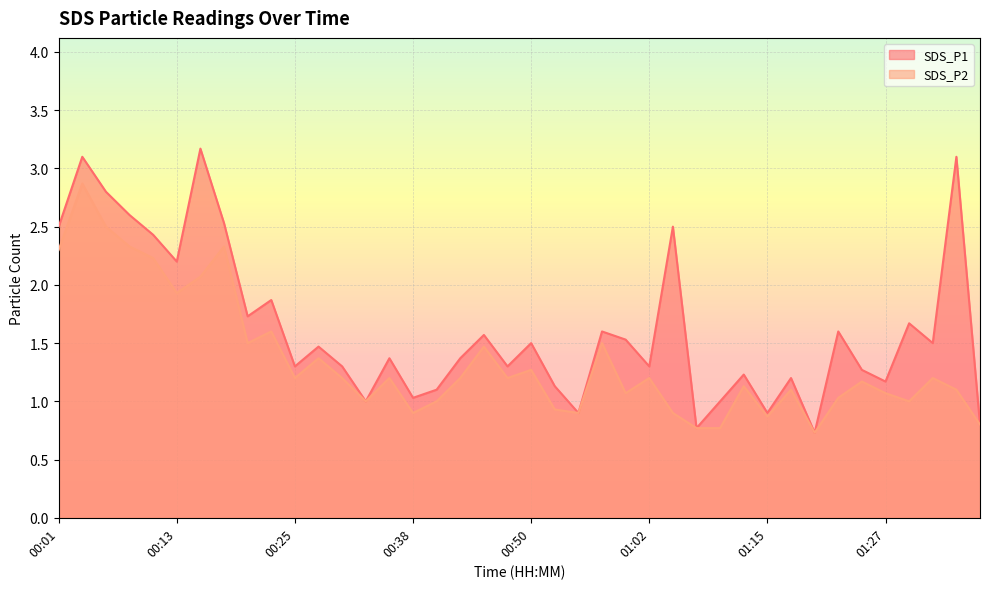

The SDS_P1 series shows 2.5 at 00:01. True or false?

True